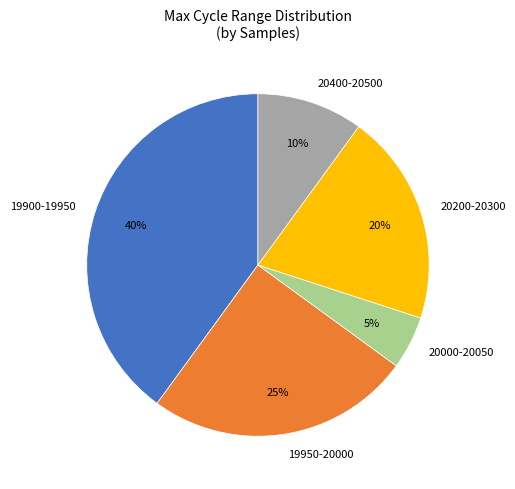

Does 20400-20500 represent more than half of the total?

No